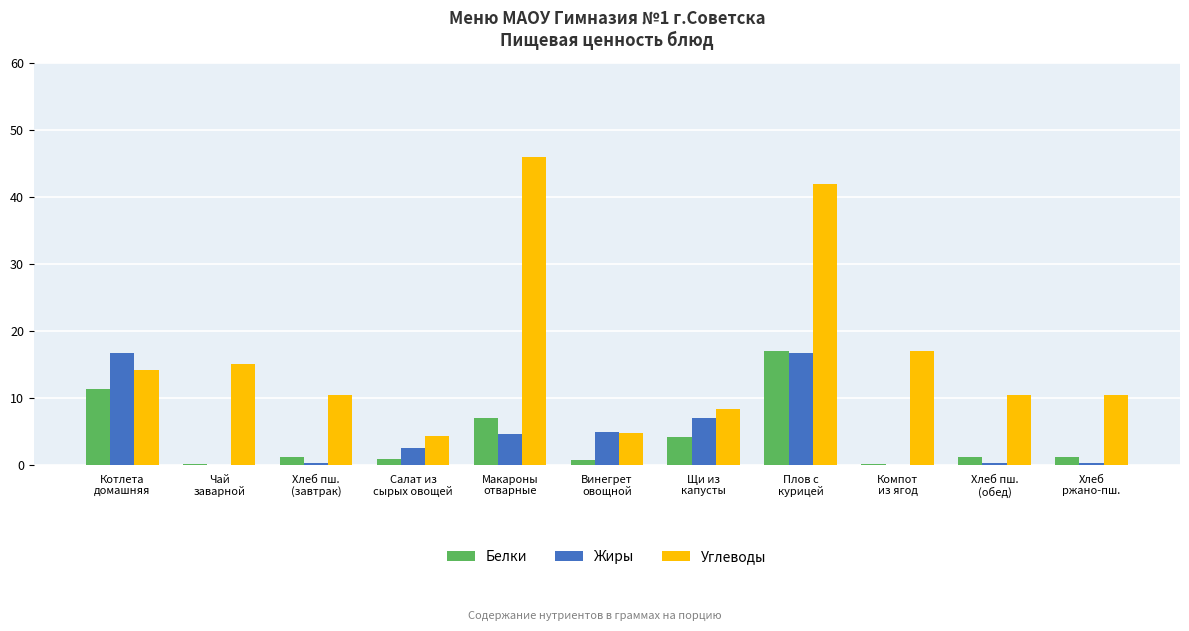

Which series has the largest total across all categories?

Углеводы